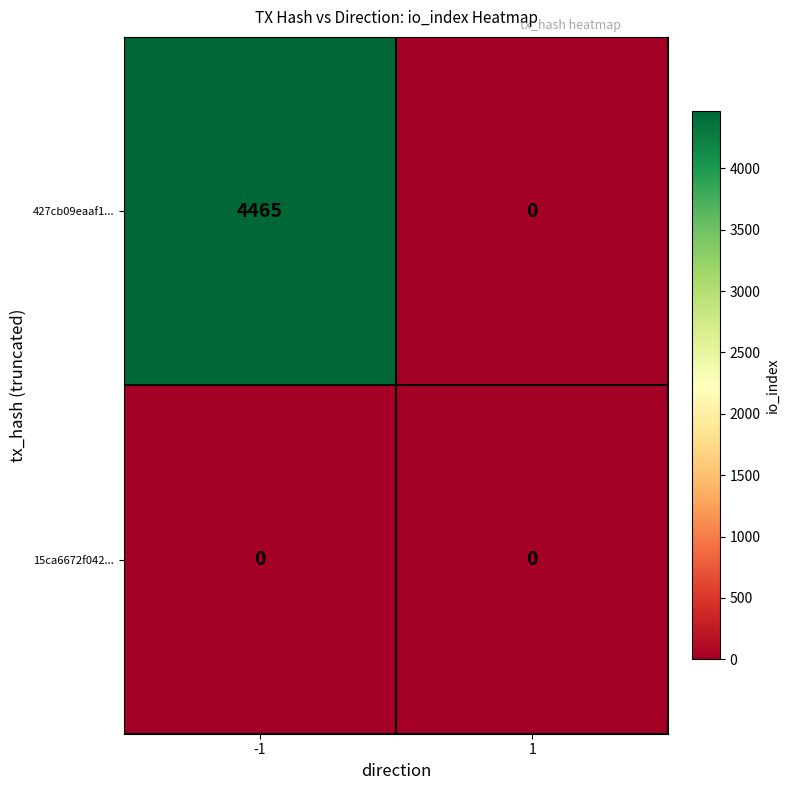

How many distinct data groups are displayed?

2